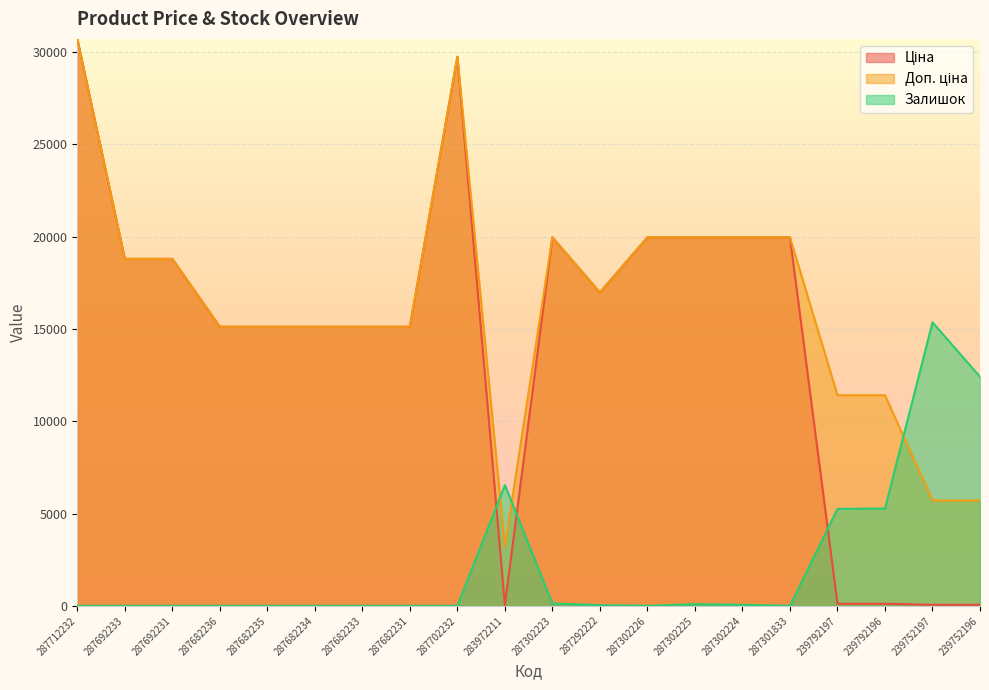

What is the difference between the Доп. ціна values at 287692231 and 287682234?

3676.8